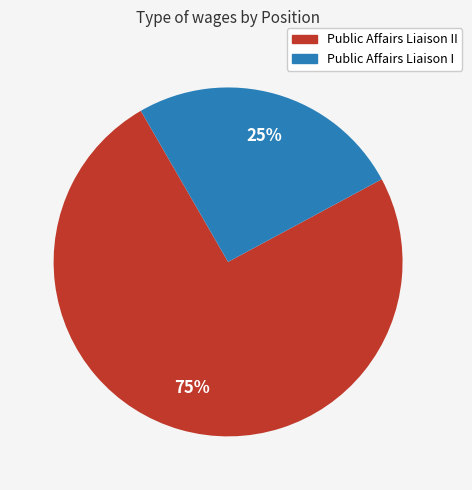

Rank the categories by value from lowest to highest.

Public Affairs Liaison I, Public Affairs Liaison II